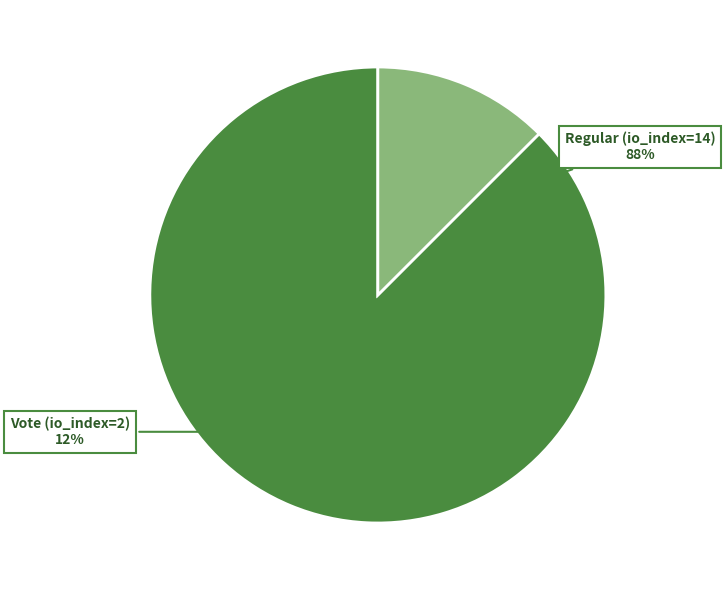

To the nearest percent, what is the combined percentage of Regular (io_index=14) and Vote (io_index=2)?

100%